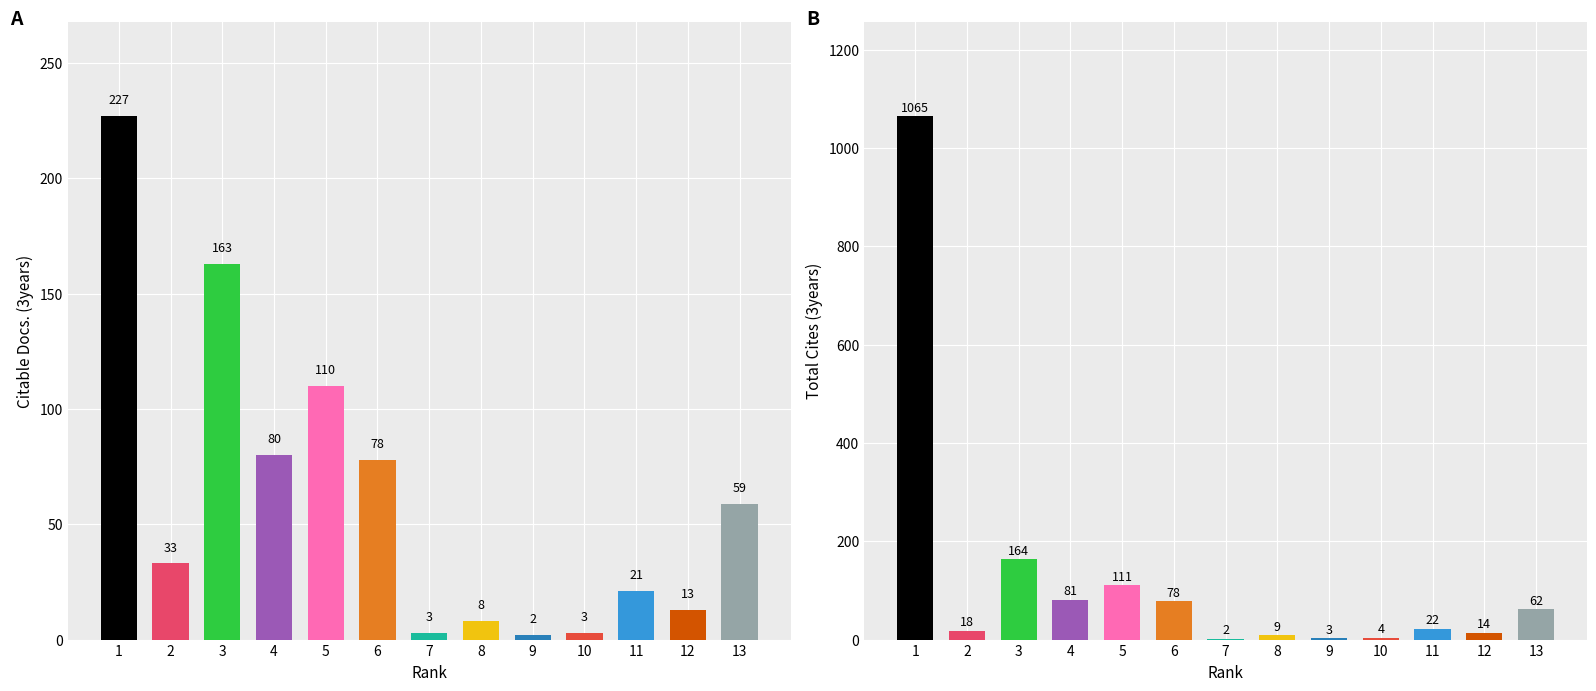

Reading left to right, list all the values displayed in this chart.

Citable Docs. (3years): 227	33	163	80	110	78	3	8	2	3	21	13	59
Total Cites (3years): 1065	18	164	81	111	78	2	9	3	4	22	14	62